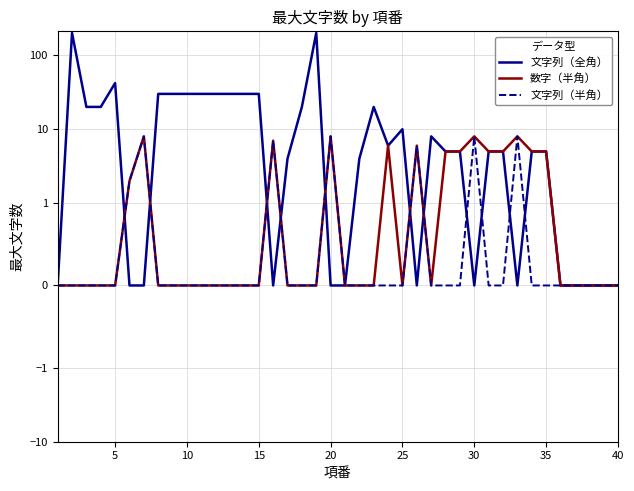

What is the difference between the second highest and second lowest values in the 文字列（全角） series?

200